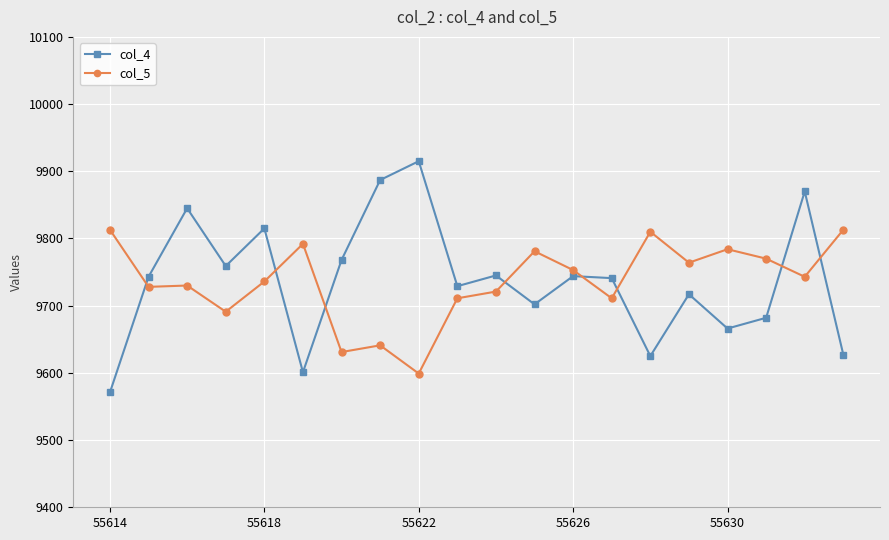

What is the average value of the col_5 series?

9736